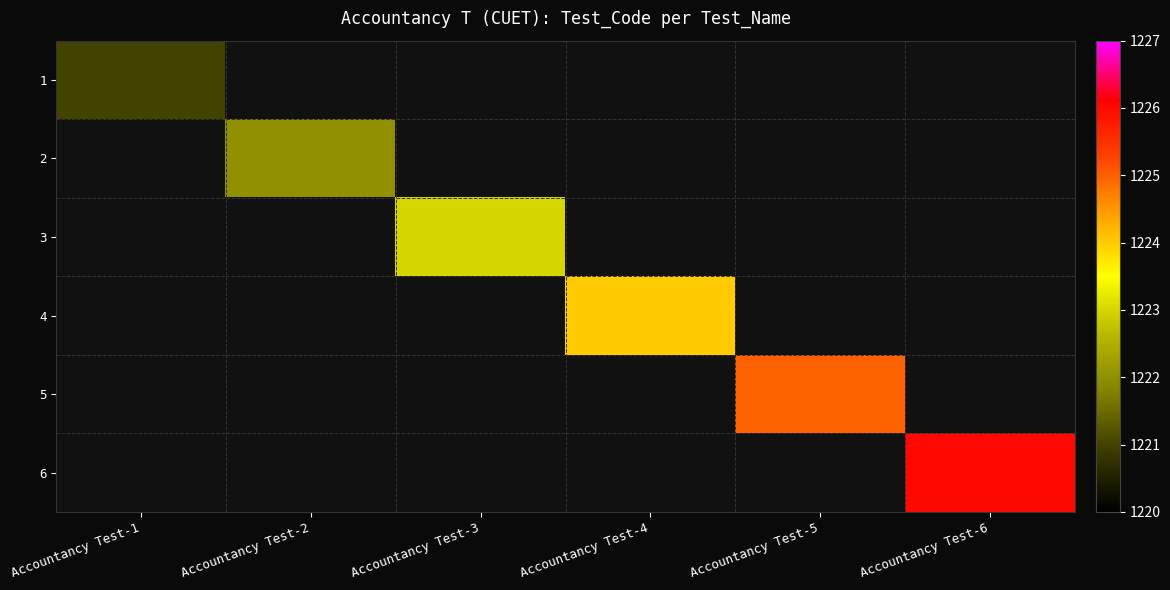

What is the greatest value displayed?

1226.0